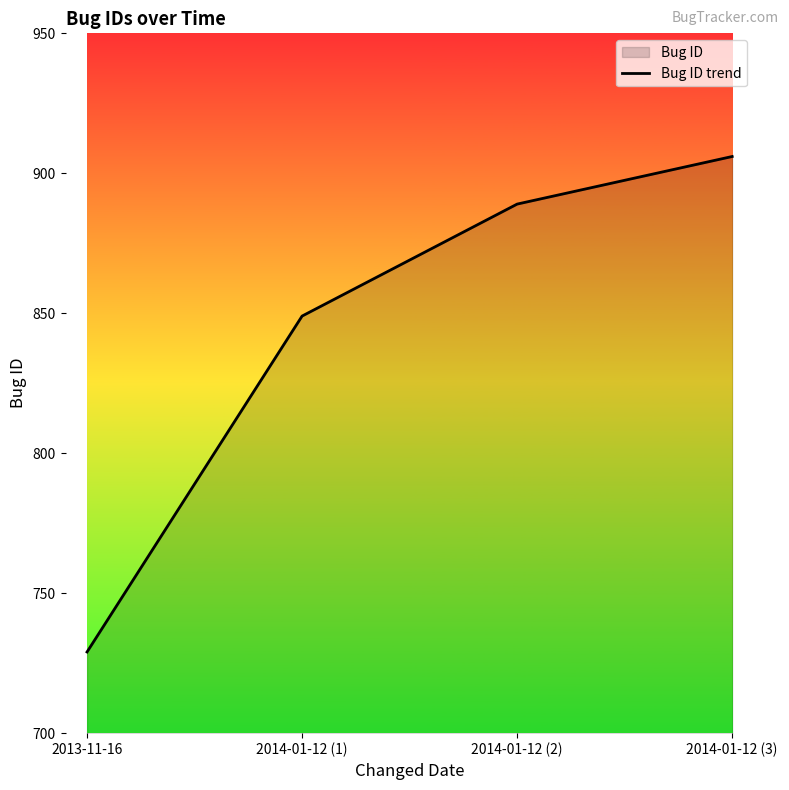

What is the difference between the second highest and minimum values?

160